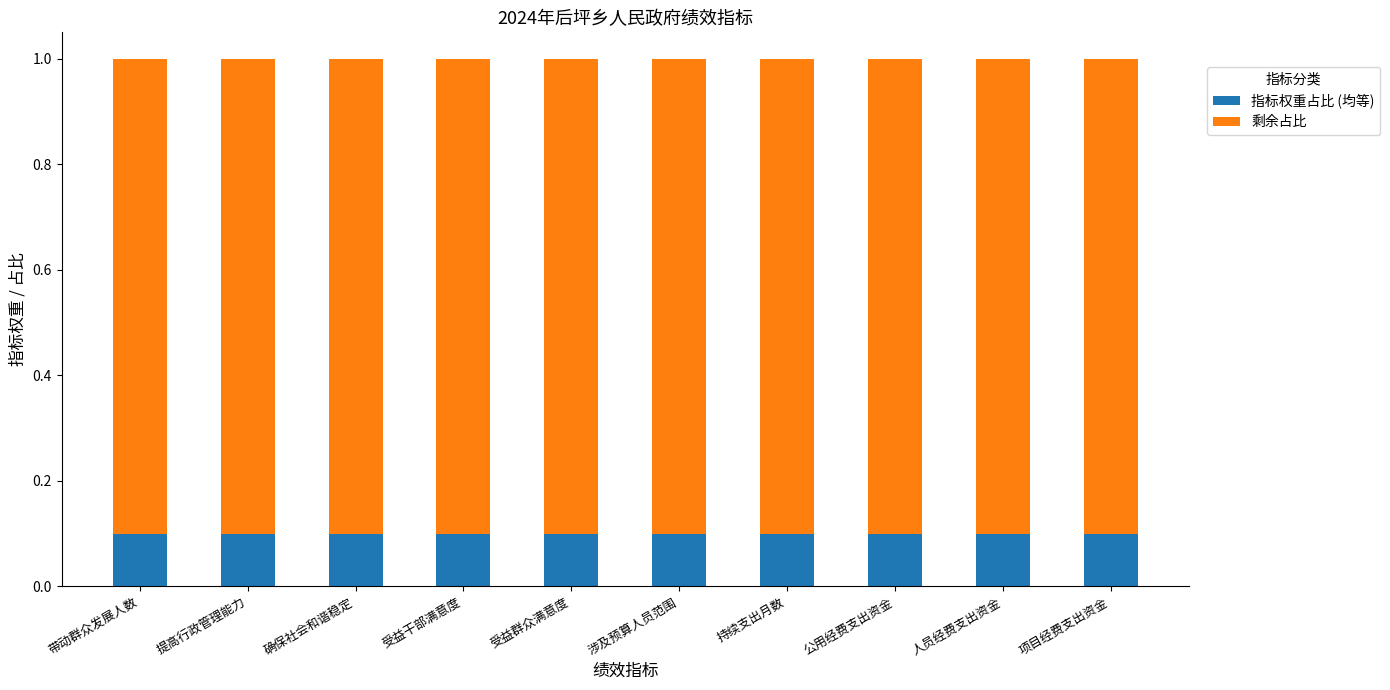

Is it true that 指标权重占比 (均等) equals 0.1 at 涉及预算人员范围?

True